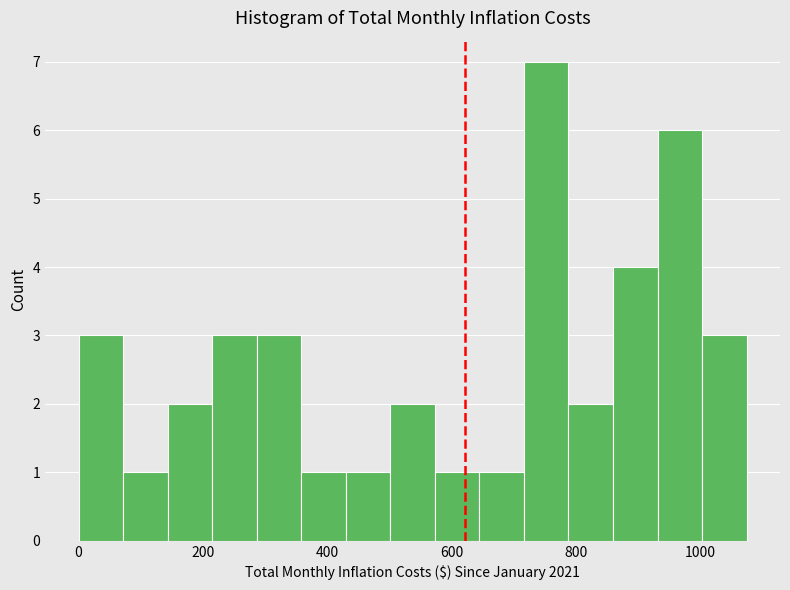

Around what value on the x-axis is the tallest bar? Give the approximate position of its centre, as read against the axis.

760